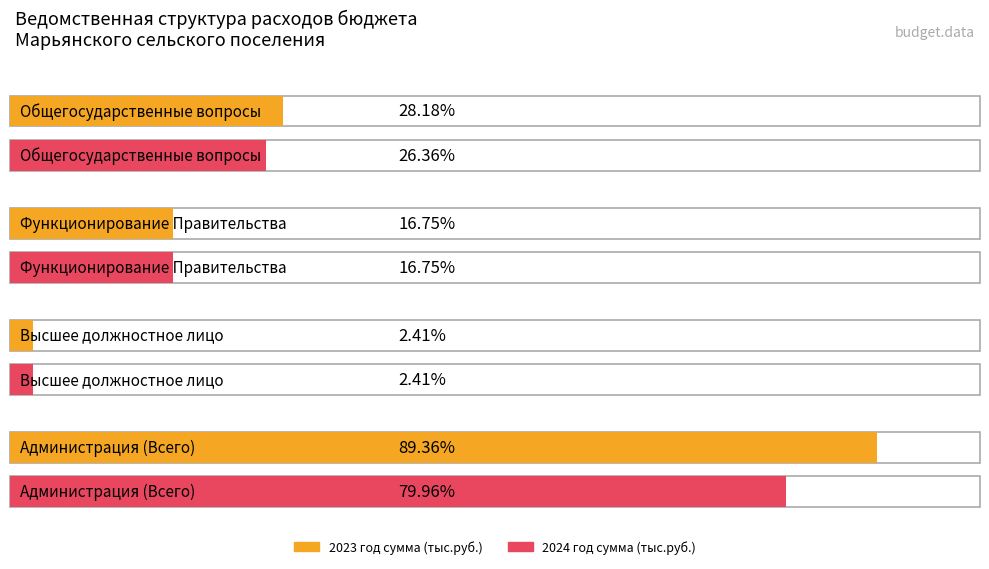

How many data points in 2024 год сумма (тыс.руб.) are above 13177?

2